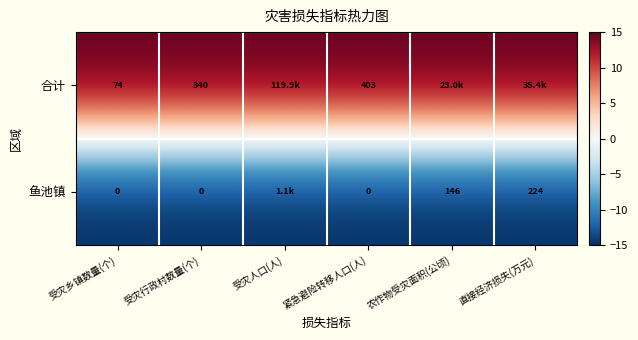

What is the total value across all series at 受灾行政村数量(个)?

340